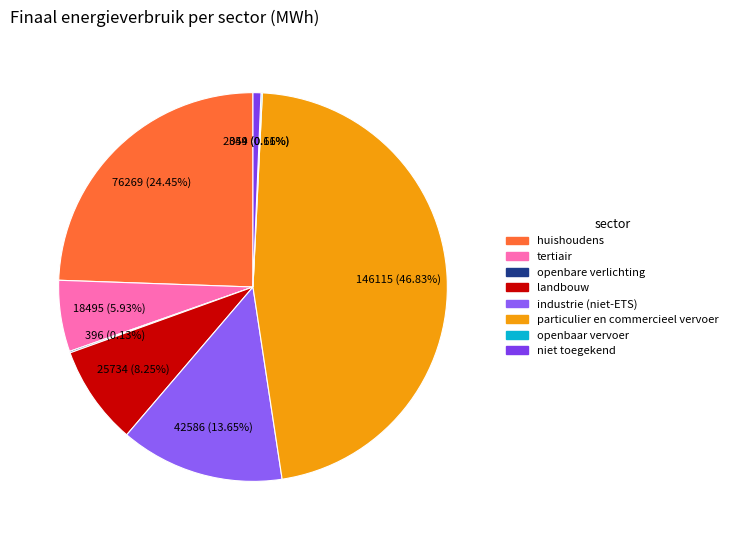

To the nearest percent, what is the average slice percentage?

13%